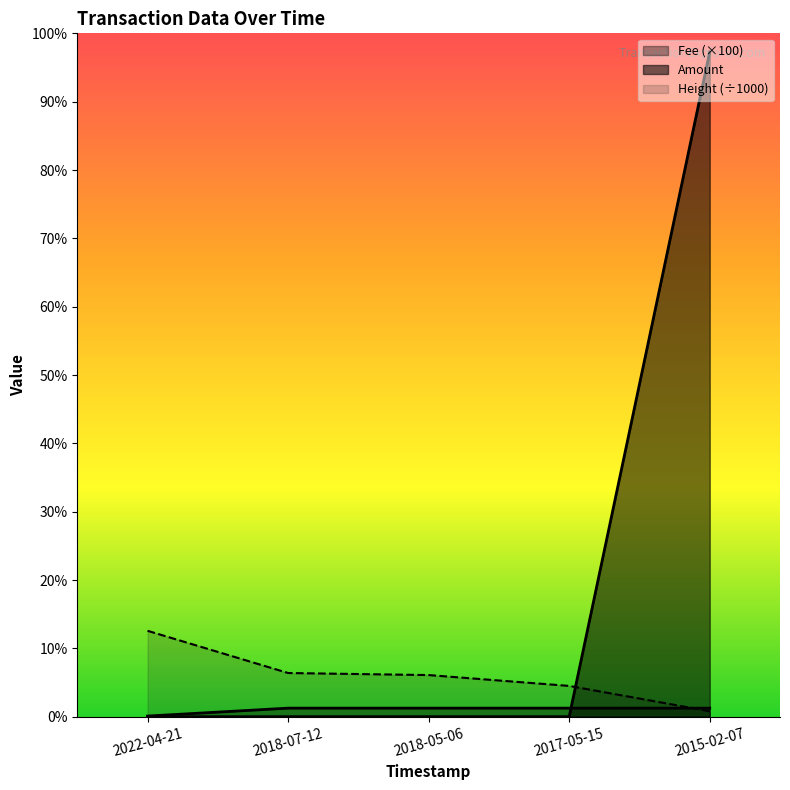

Reading left to right, extract all data points from this chart.

Amount: 2022-04-21=0.0	2018-07-12=0.0	2018-05-06=0.0	2017-05-15=0.0	2015-02-07=7783.0
Fee: 2022-04-21=7.3	2018-07-12=100.0	2018-05-06=100.0	2017-05-15=100.0	2015-02-07=100.0
Height: 2022-04-21=1005.6	2018-07-12=511.4	2018-05-06=487.3	2017-05-15=360.3	2015-02-07=64.2